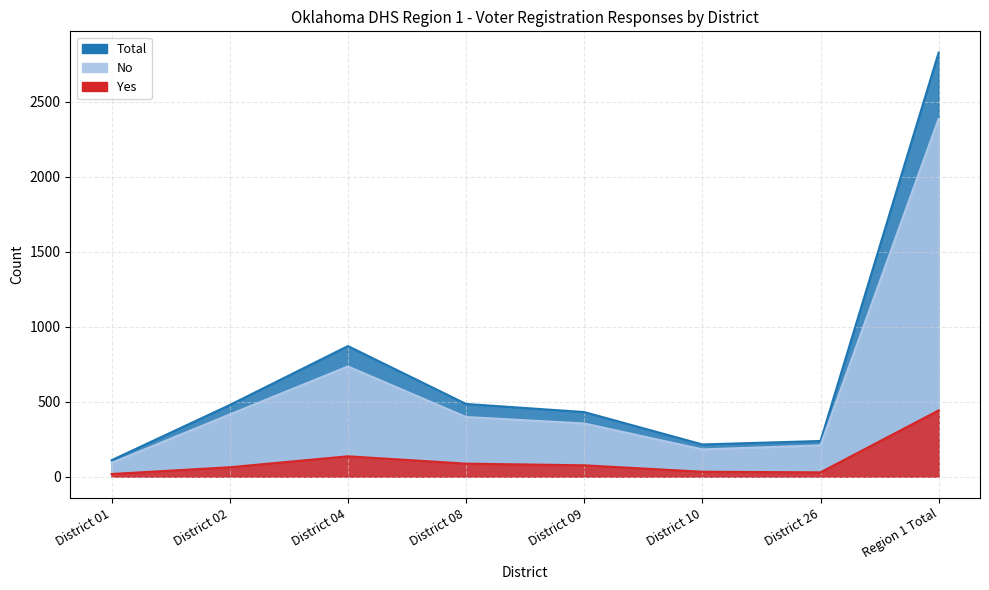

Which category has the highest value across all series?

Region 1 Total